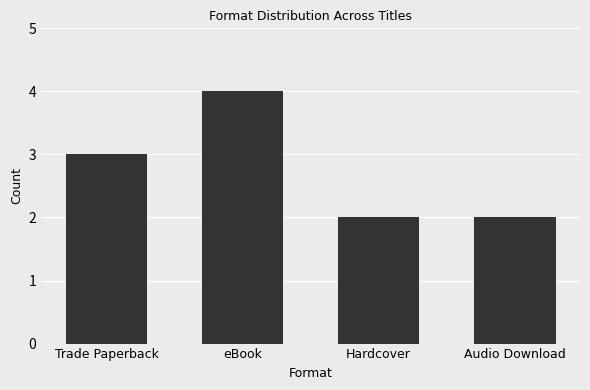

Between eBook and Audio Download, which is larger?

eBook